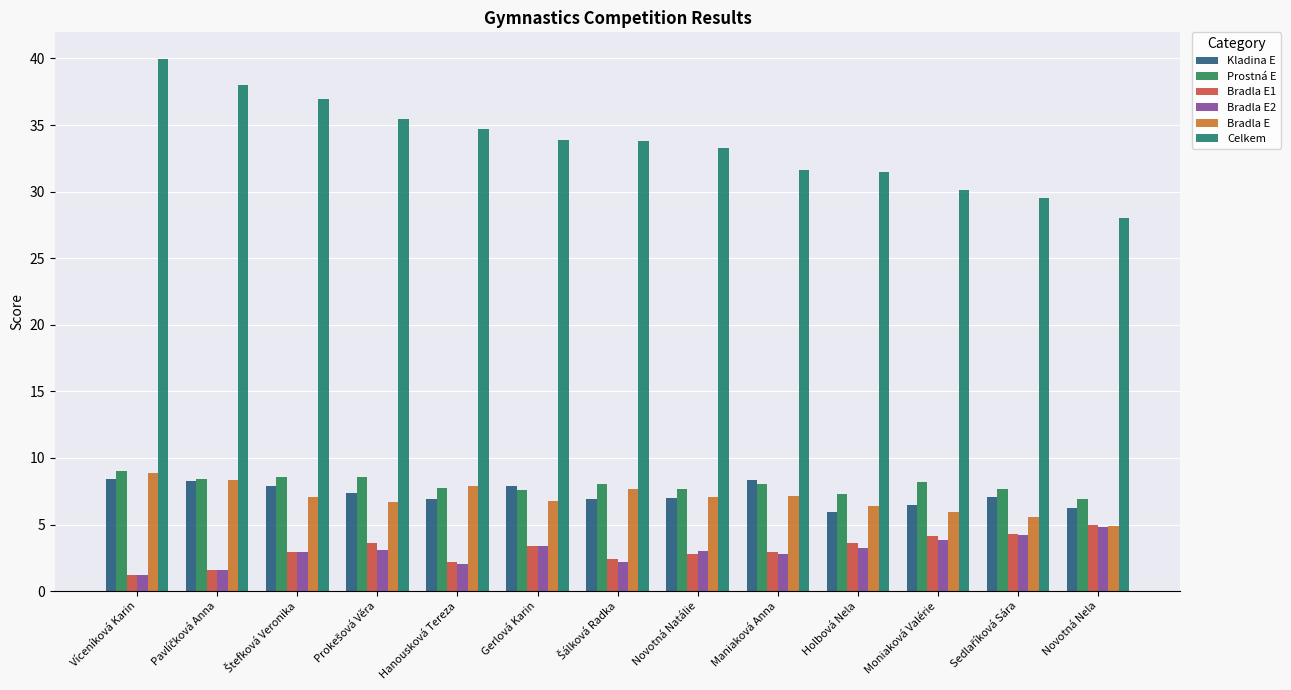

What is the label of the 11th bar from the right?

Štefková Veronika